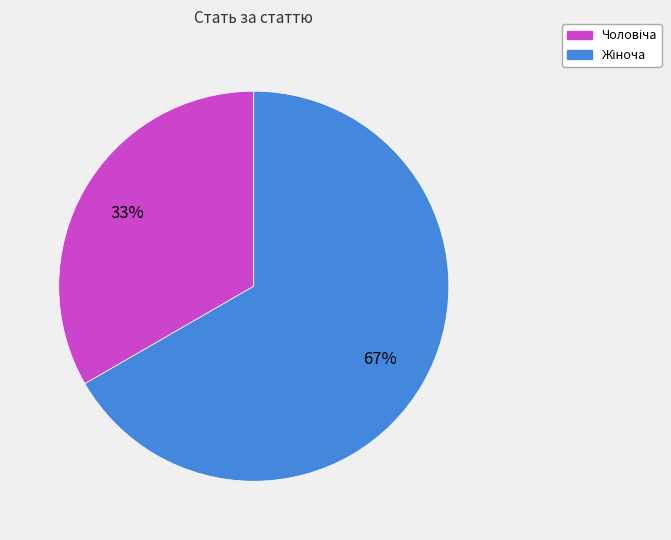

Does any single category account for the majority?

Yes